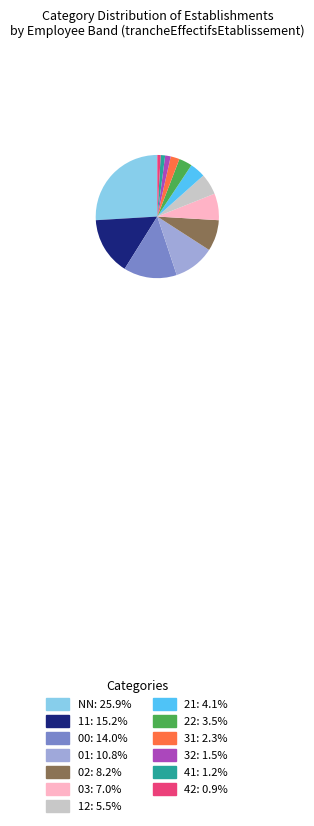

Is the sum of 41: 1.2% and 00: 14.0% greater than half?

No